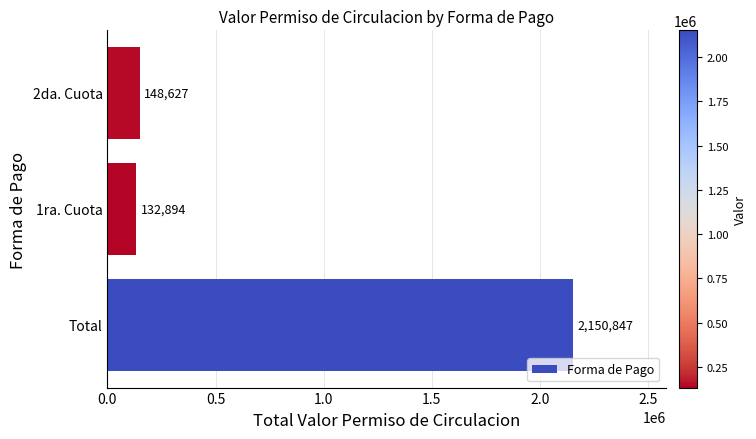

What is the greatest value displayed?

2150847